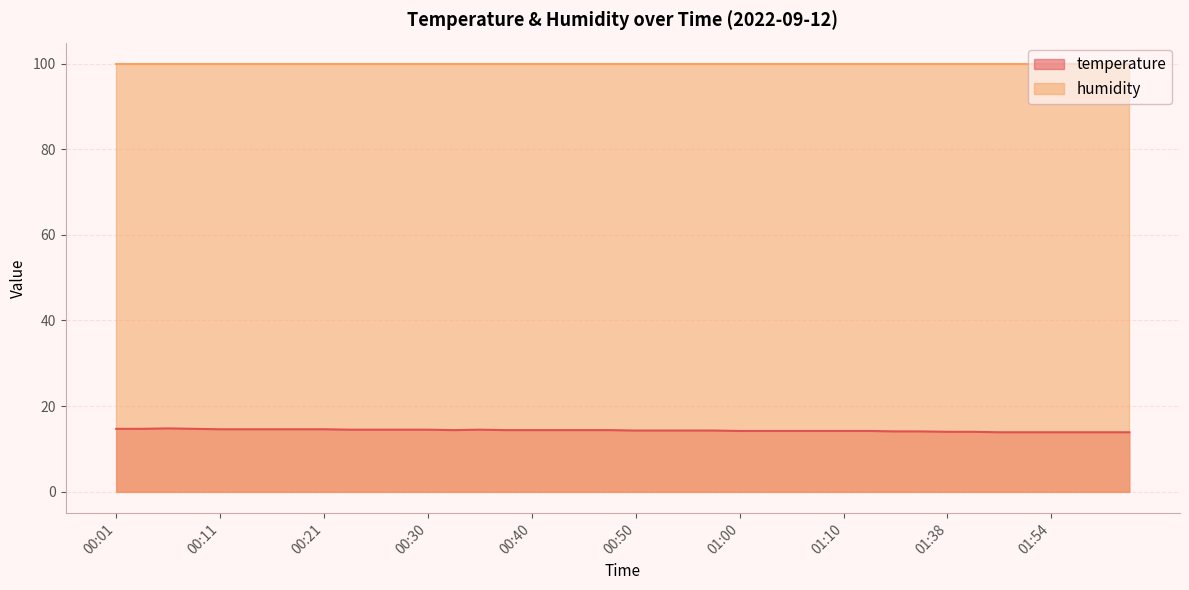

What position from the left is 00:43?

18